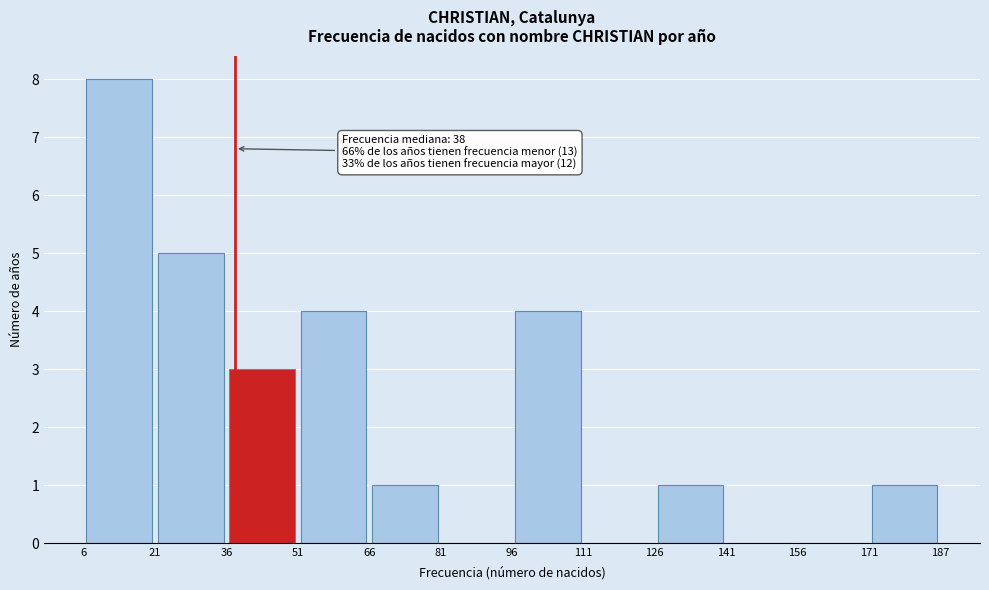

Over which range of the x-axis is the bar tallest?

6 to 21